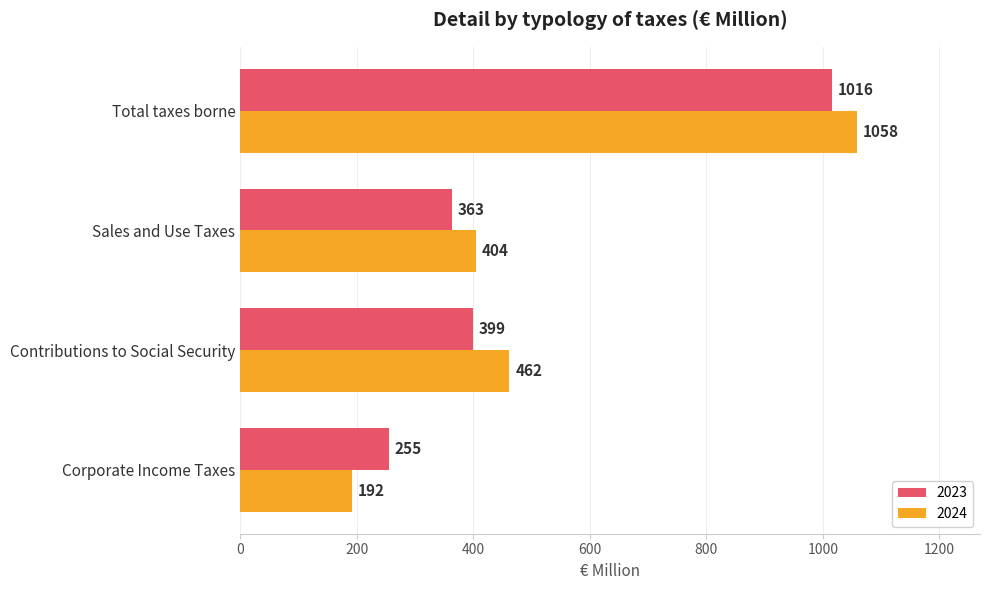

What is the approximate value of 2024 at Corporate Income Taxes?

192